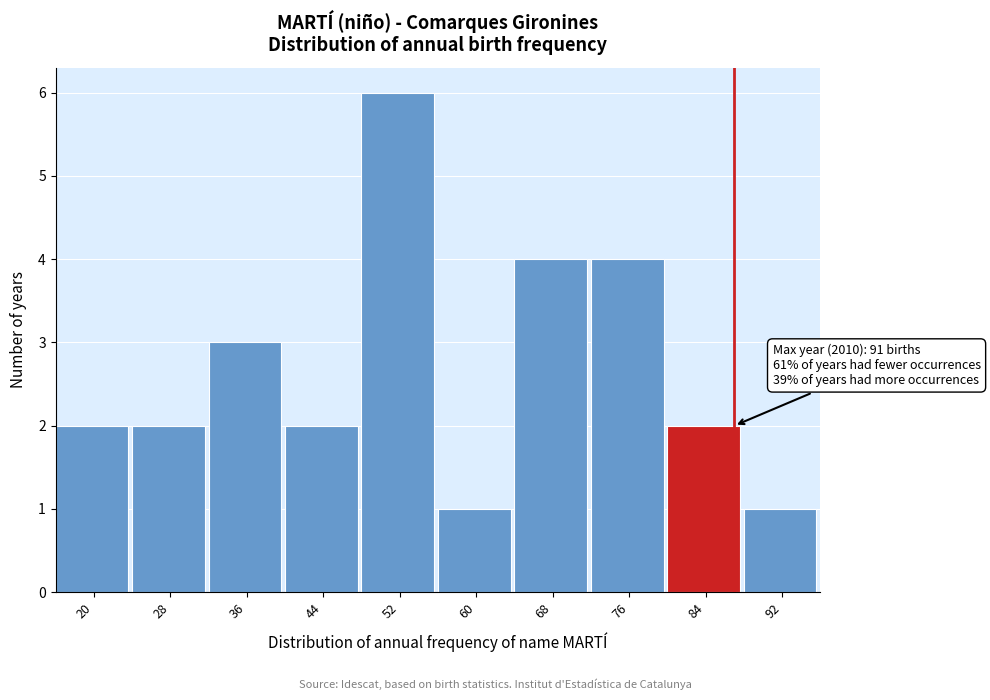

Reading left to right, list all the values displayed in this chart.

20=2	28=2	36=3	44=2	52=6	60=1	68=4	76=4	84=2	92=1